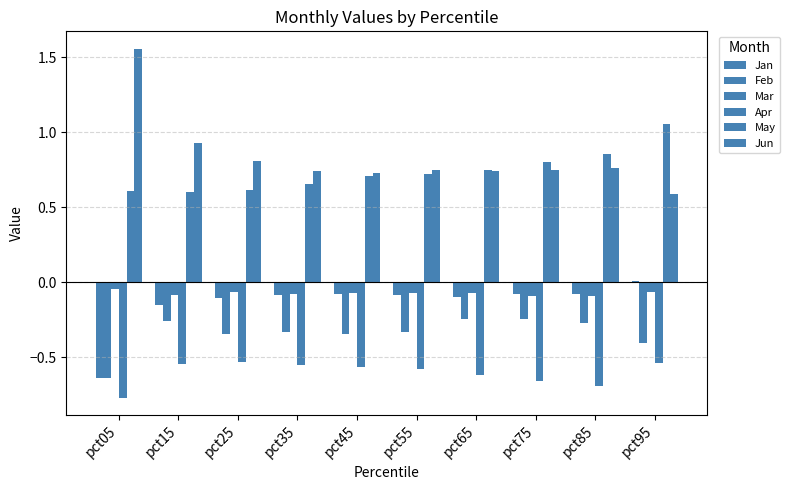

How many data points does each series have?

10